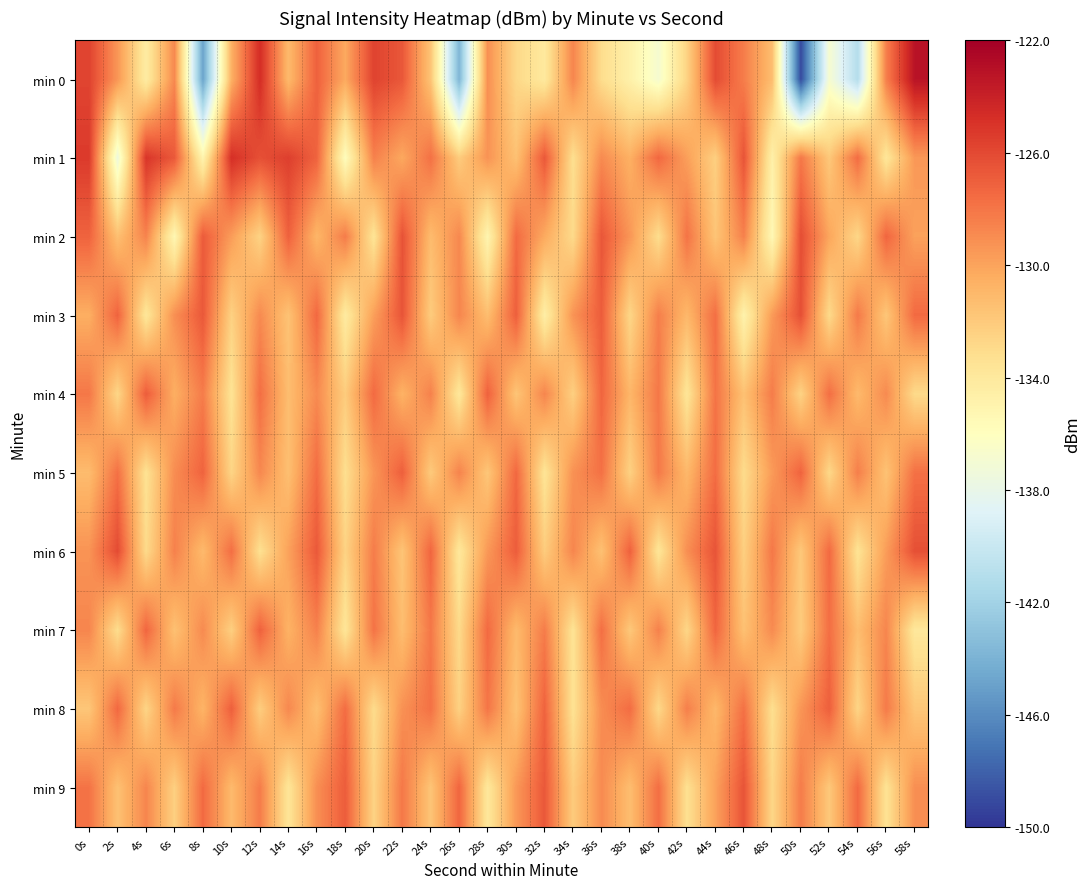

Which series has the widest spread of values?

min 0